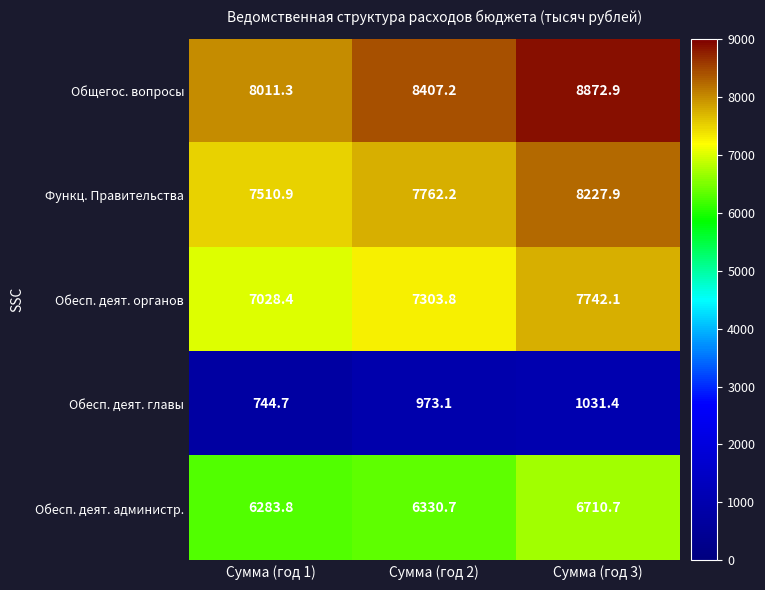

Which category has the lowest value across all series?

Сумма (год 1)